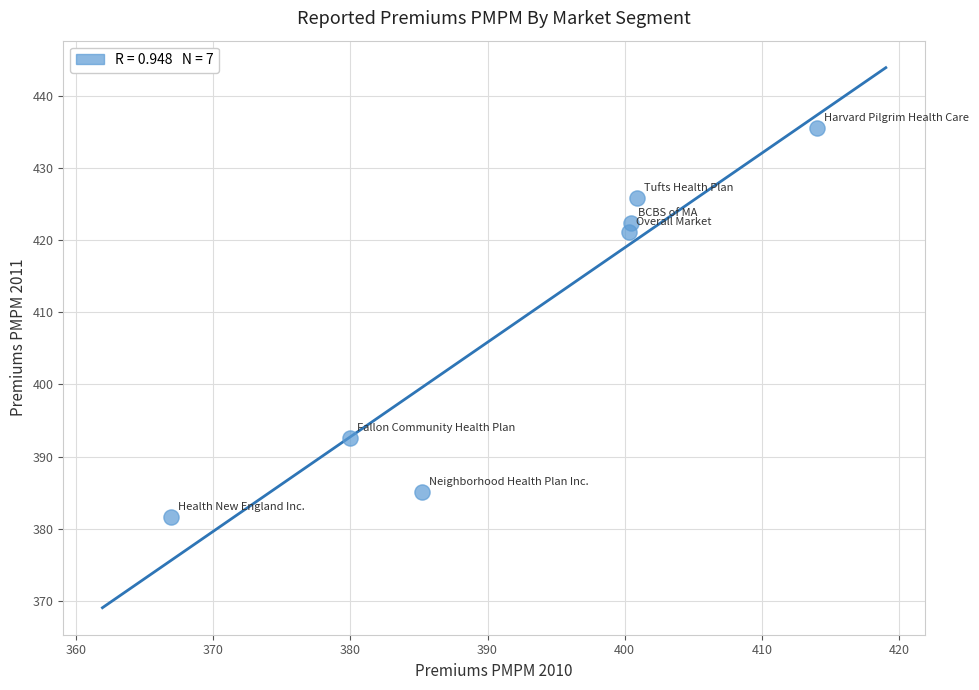

What is the range of X values (max minus min)?

47.1